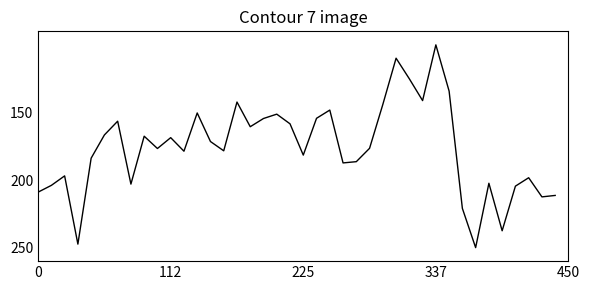

What is the smallest value displayed?

100.0